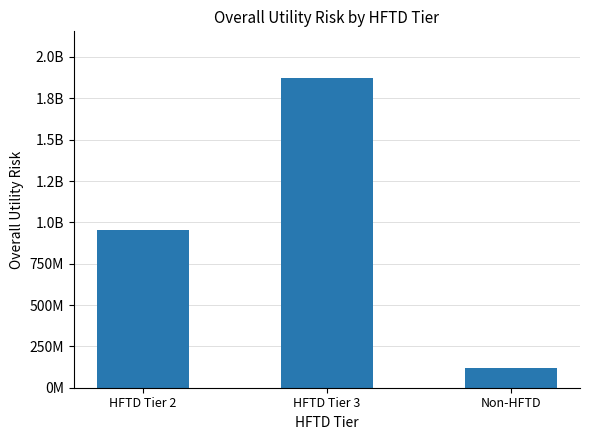

Does the chart contain any negative values?

No